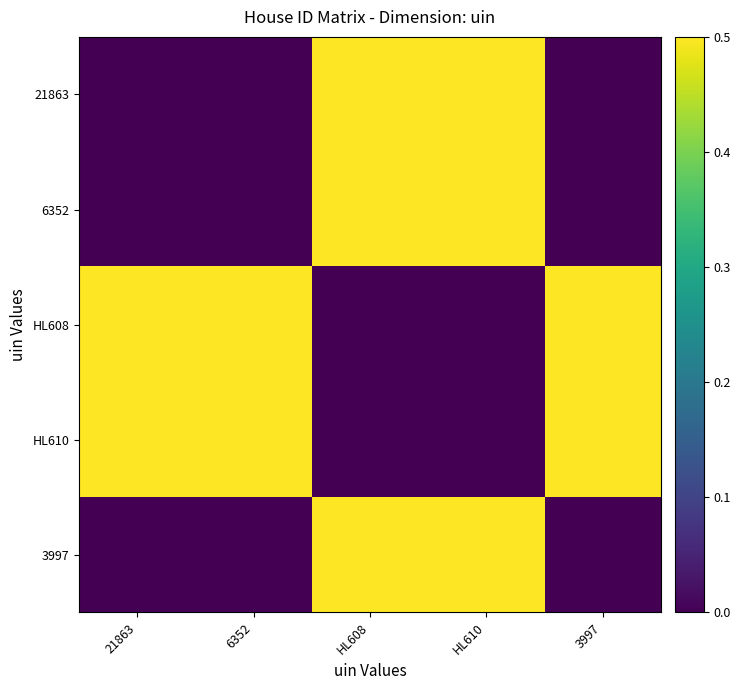

Reading right to left, list all the values displayed in this chart.

21863: 3997=0.0	HL610=0.5	HL608=0.5	6352=0.0	21863=0.0
6352: 3997=0.0	HL610=0.5	HL608=0.5	6352=0.0	21863=0.0
HL608: 3997=0.5	HL610=0.0	HL608=0.0	6352=0.5	21863=0.5
HL610: 3997=0.5	HL610=0.0	HL608=0.0	6352=0.5	21863=0.5
3997: 3997=0.0	HL610=0.5	HL608=0.5	6352=0.0	21863=0.0